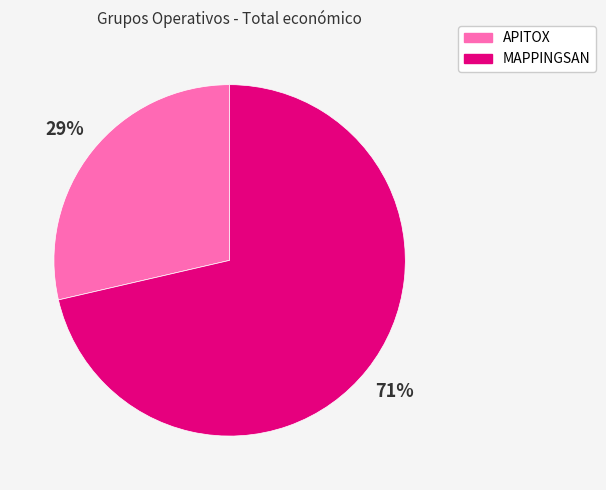

How many segments does this pie chart have?

2